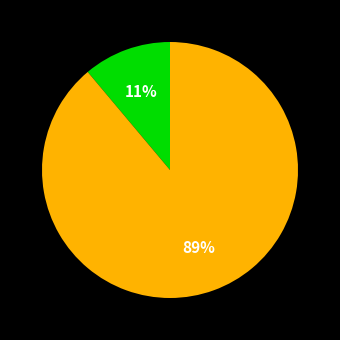

Is there any slice that represents more than half of the pie?

Yes